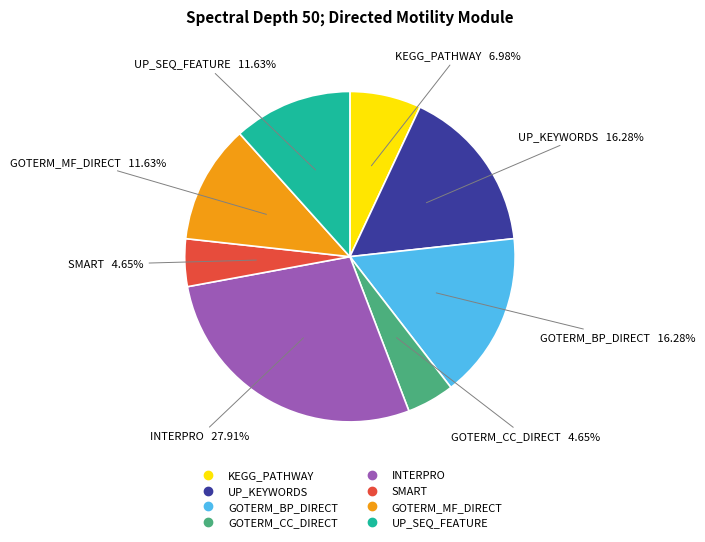

What percentage do UP_KEYWORDS and SMART together represent?

20.9%